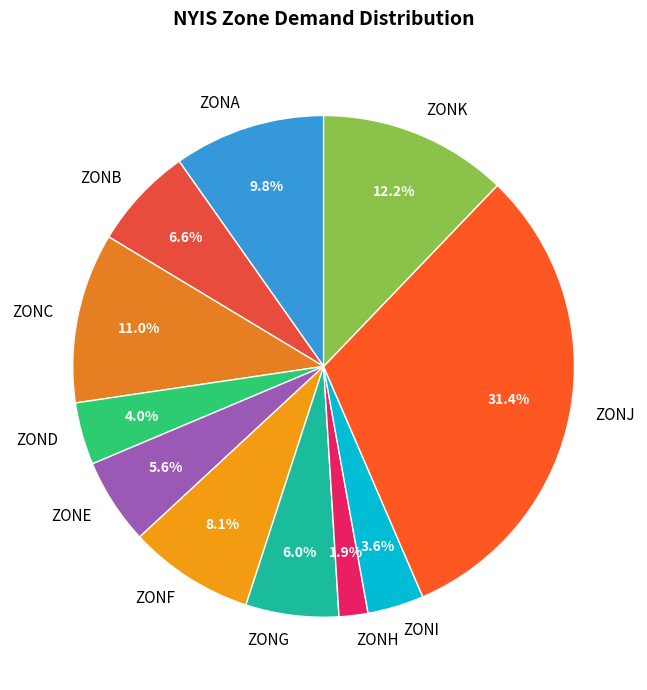

What percentage is NOT represented by ZONA?

90.2%